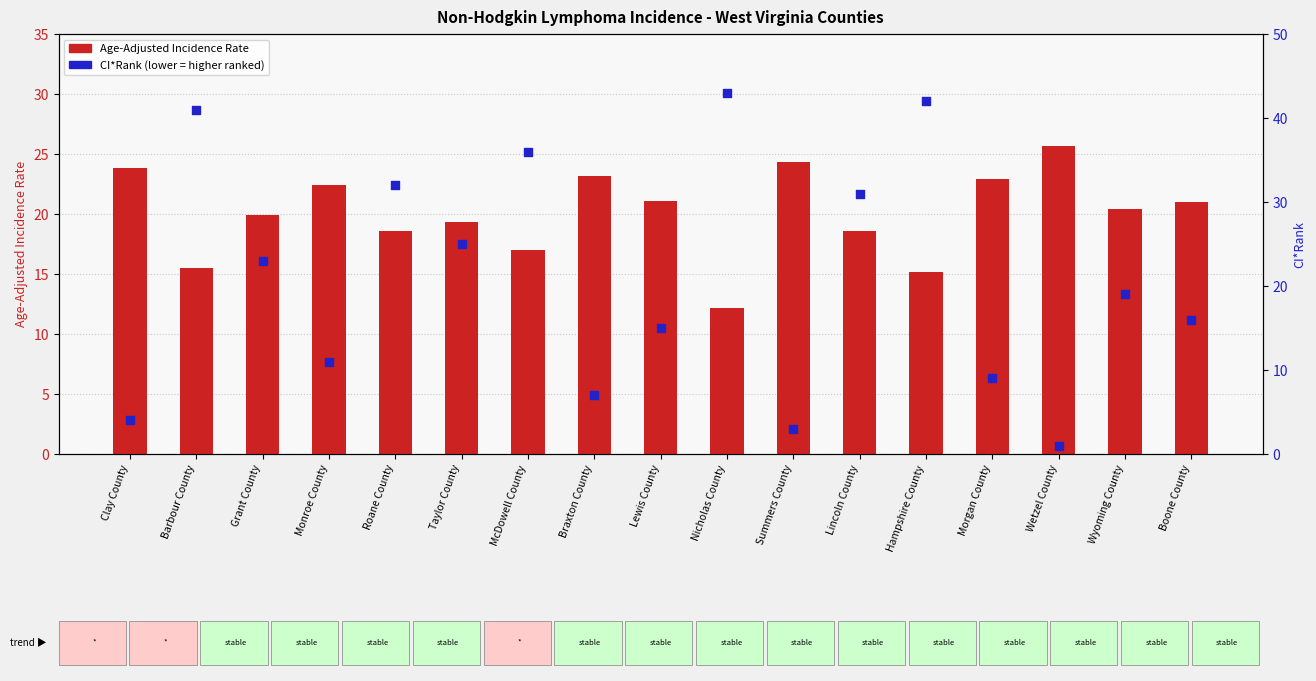

What are all the series names shown in the legend?

Age-Adjusted Incidence Rate, CI*Rank